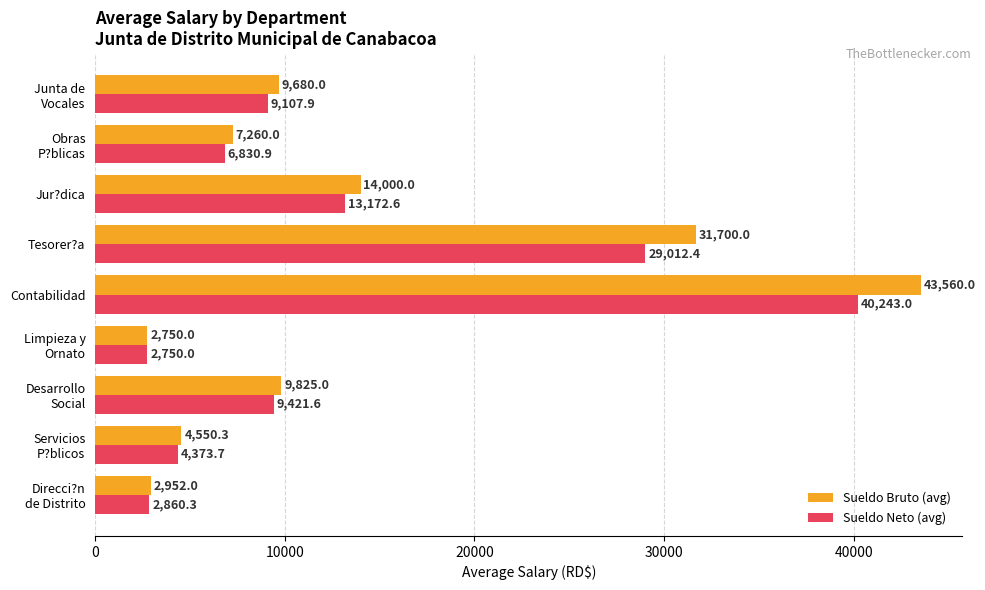

At how many categories does at least one series exceed 7069?

6